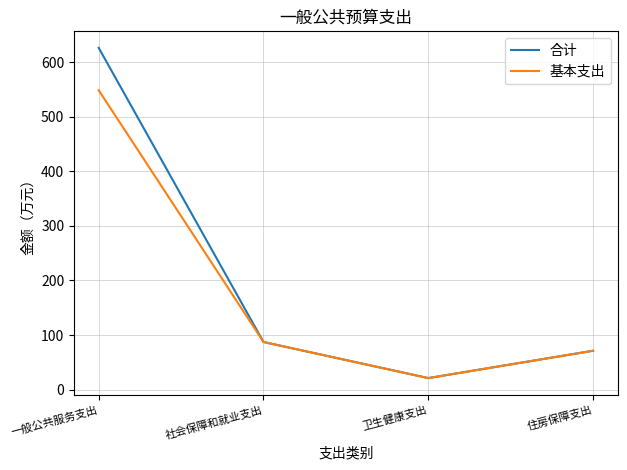

Reading left to right, extract all data points from this chart.

合计: 625.9	87.3	21.2	71.3
基本支出: 548.3	87.3	21.2	71.3